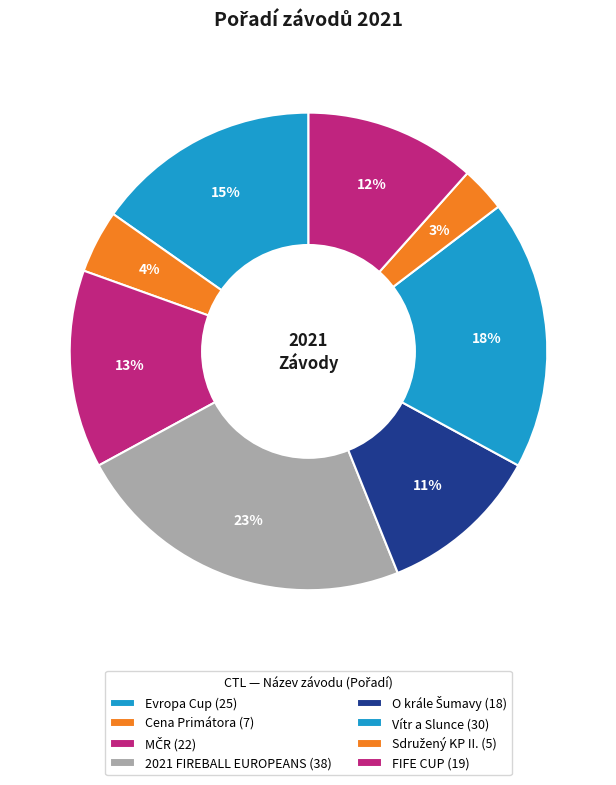

How many slices are in this pie chart?

8